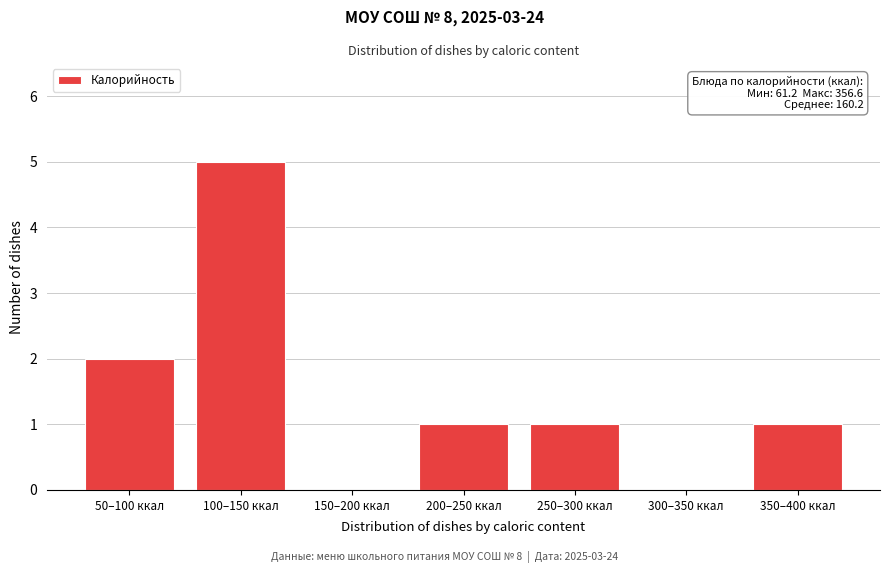

Reading right to left, list all the values displayed in this chart.

350–400 ккал=1	300–350 ккал=0	250–300 ккал=1	200–250 ккал=1	150–200 ккал=0	100–150 ккал=5	50–100 ккал=2